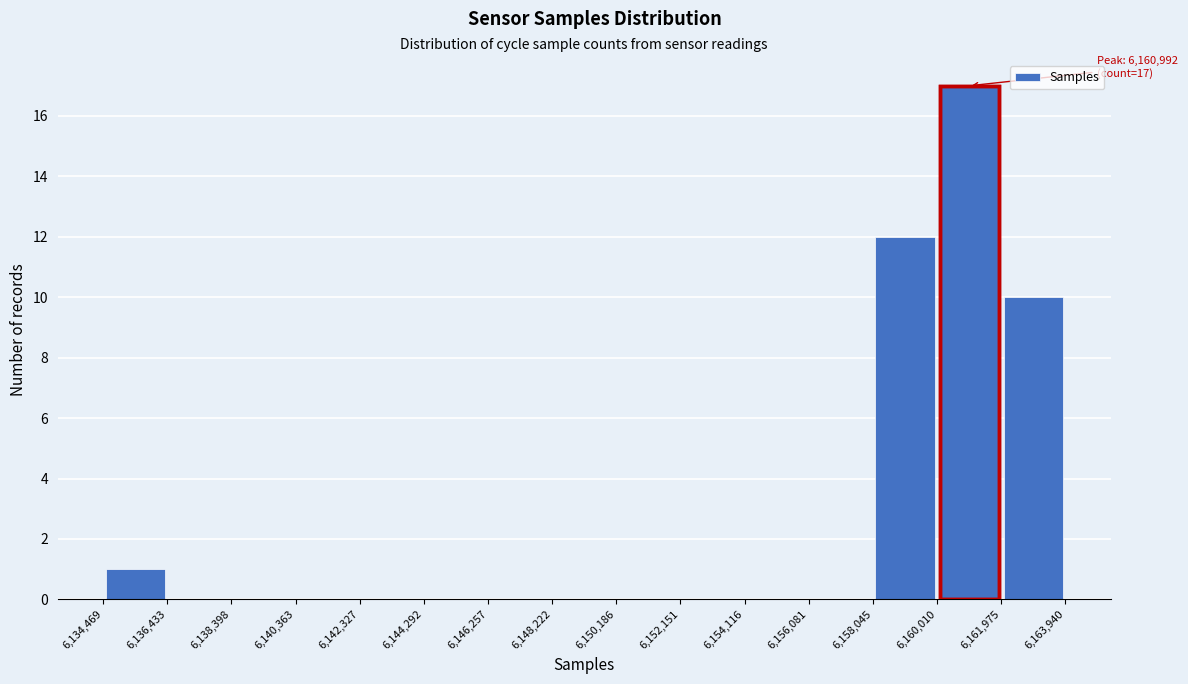

Over which range of the x-axis is the bar tallest?

6,160,010 to 6,161,975